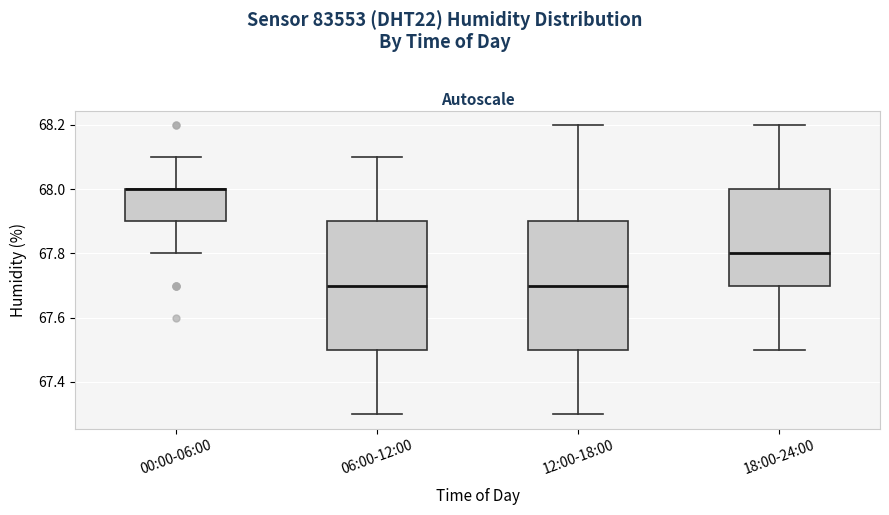

Reading left to right, read every box against the y-axis: the position of its median line, the range the box covers, and the ends of its whiskers. The values are not printed on the chart, so give them approximately, as read against the axis.

00:00-06:00: median 68.0 (drawn on the box's upper edge), box 67.9 to 68.0, whiskers 67.8 to 68.1
06:00-12:00: median 67.7, box 67.5 to 67.9, whiskers 67.3 to 68.1
12:00-18:00: median 67.7, box 67.5 to 67.9, whiskers 67.3 to 68.2
18:00-24:00: median 67.8, box 67.7 to 68.0, whiskers 67.5 to 68.2